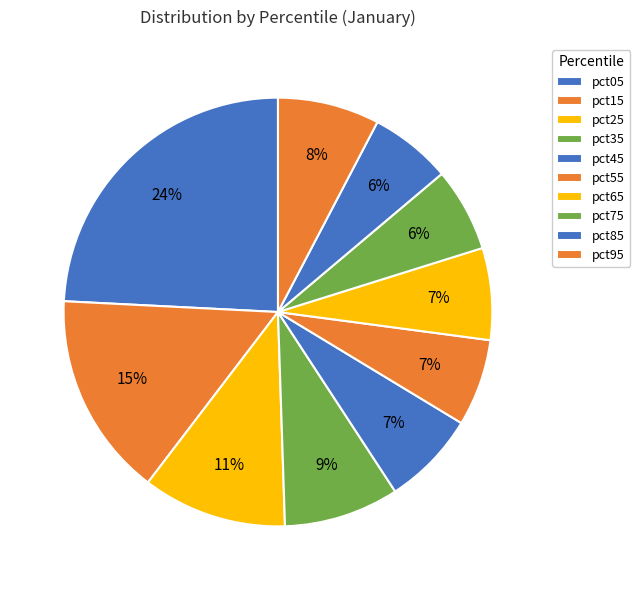

Count the number of slices in the pie.

10